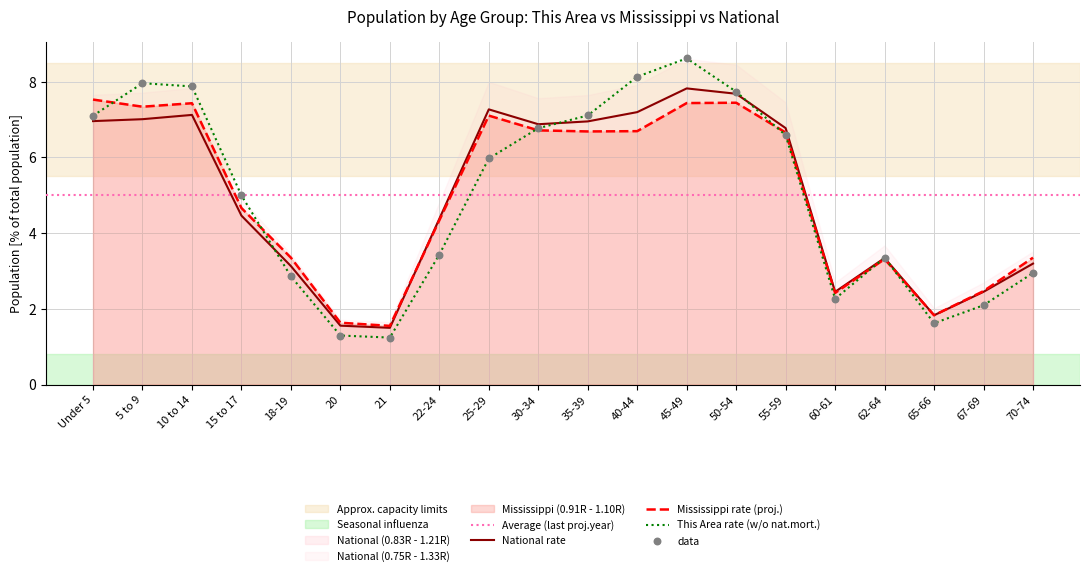

At which category is the sum across all series the highest?

45-49